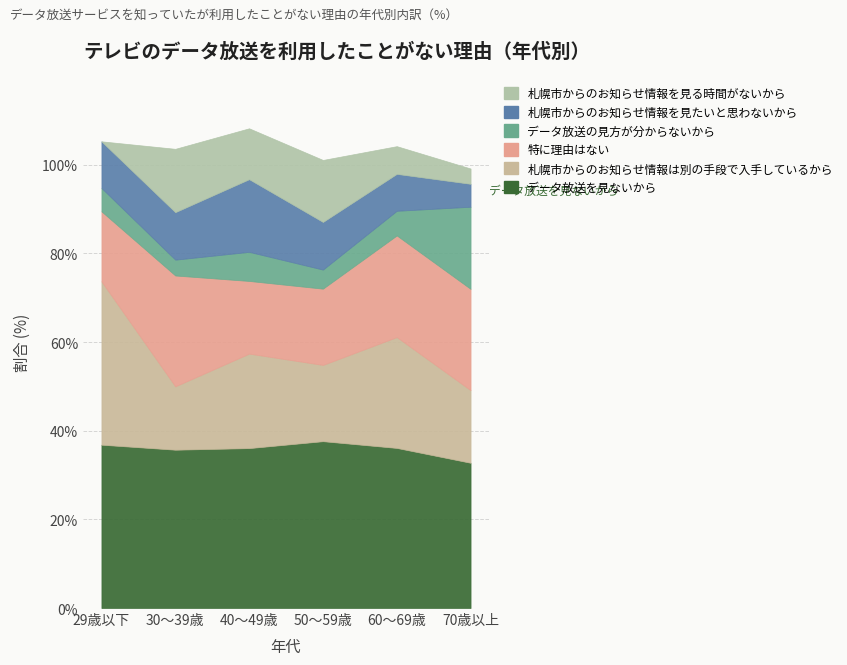

In データ放送を見ないから, how many points are higher than both neighbors (excluding endpoints)?

1